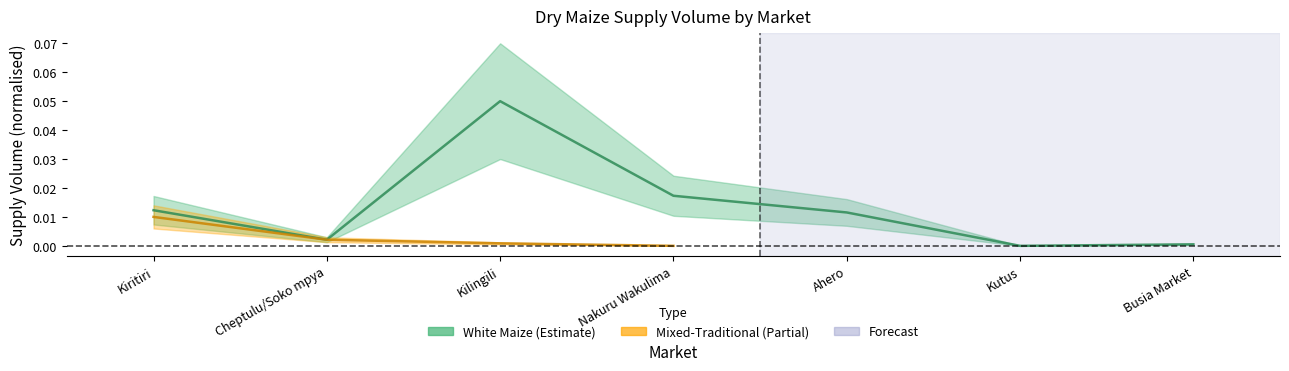

Reading left to right, extract all data points from this chart.

0.0	0.0	0.1	0.0	0.0	0.0	0.0